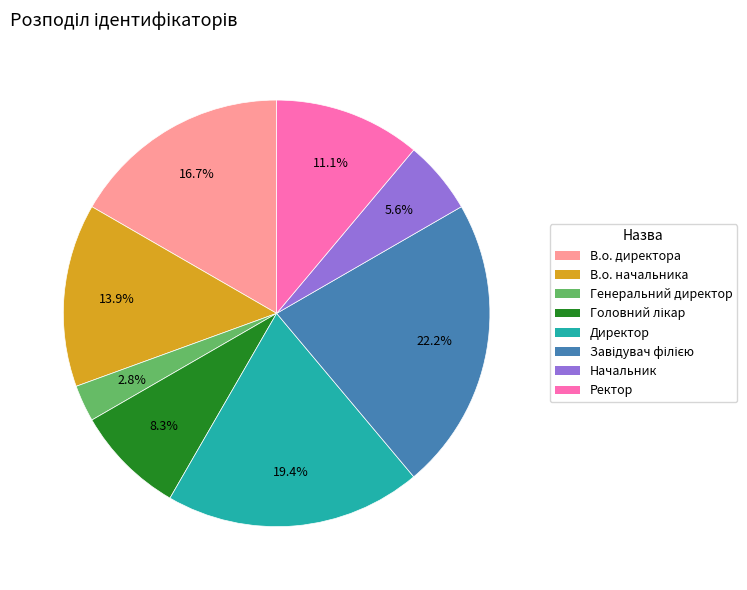

Which category has the smallest portion of the pie?

Генеральний директор